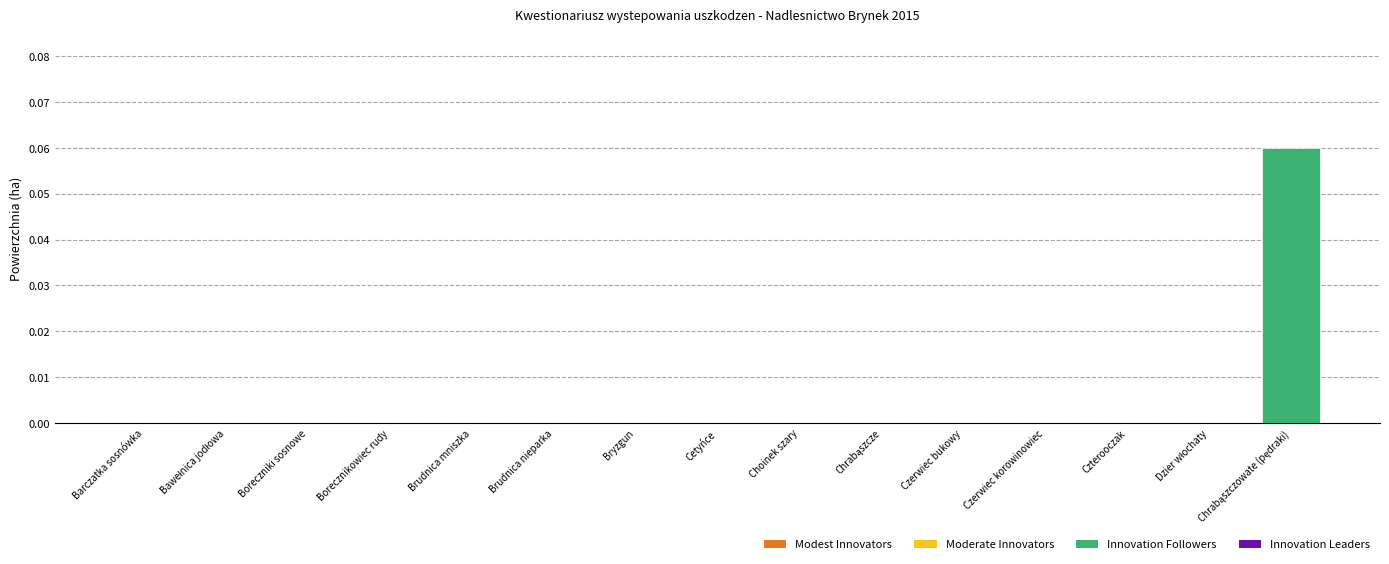

Are the bars horizontal?

No